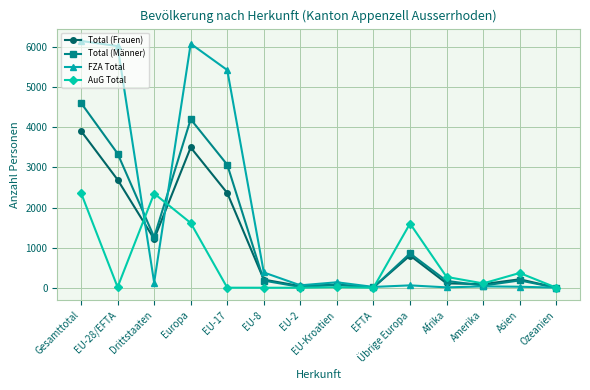

What is the total value across all series at EU-28/EFTA?

12084